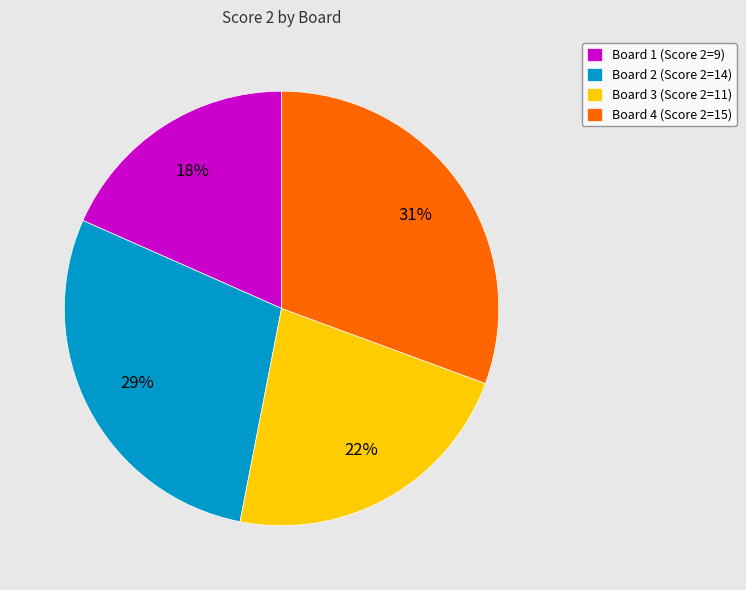

True or false: Board 4 accounts for 31% of the total.

True